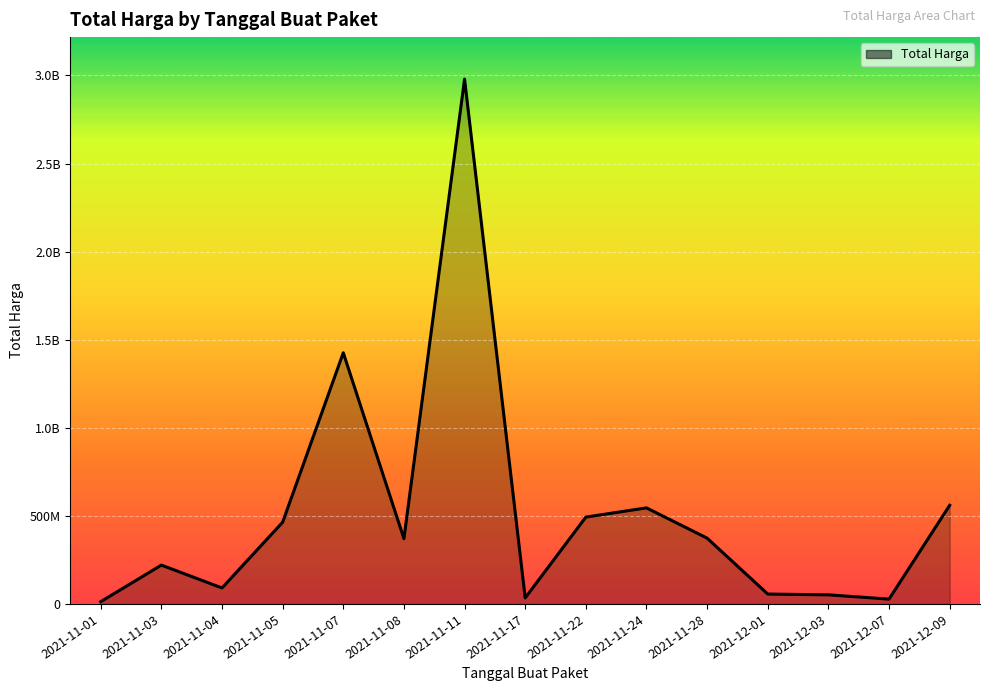

List the labels in order of value, largest first.

2021-11-11, 2021-11-07, 2021-12-09, 2021-11-24, 2021-11-22, 2021-11-05, 2021-11-28, 2021-11-08, 2021-11-03, 2021-11-04, 2021-12-01, 2021-12-03, 2021-11-17, 2021-12-07, 2021-11-01